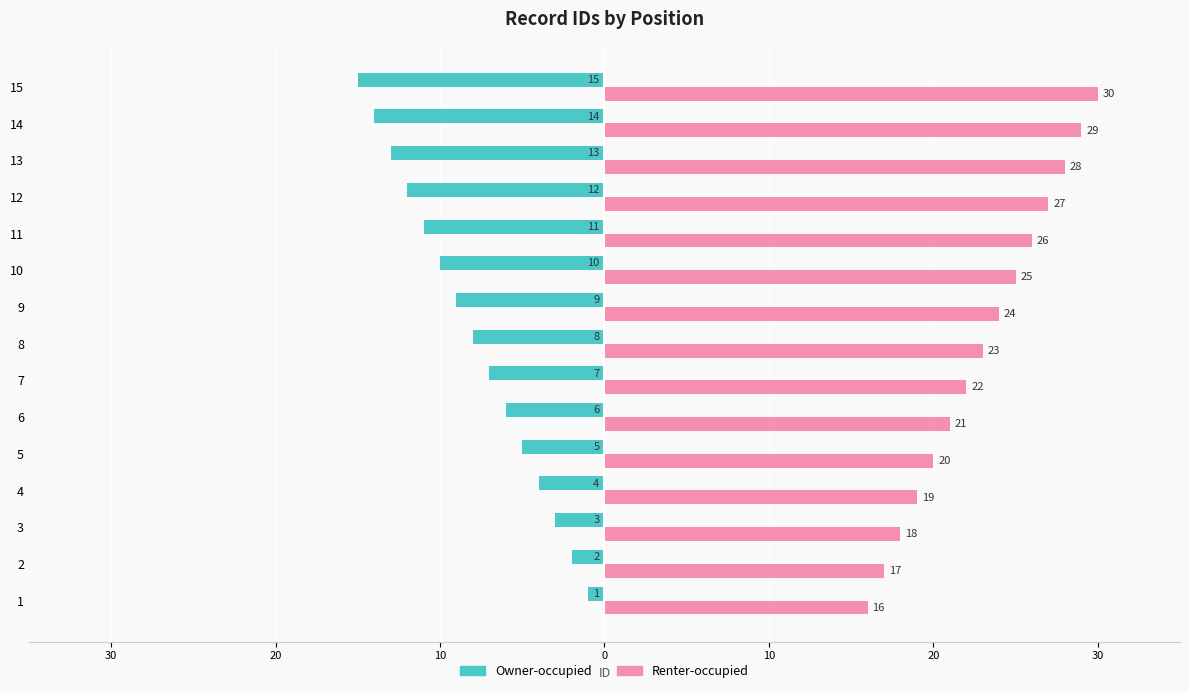

What are all the series names shown in the legend?

Owner-occupied, Renter-occupied